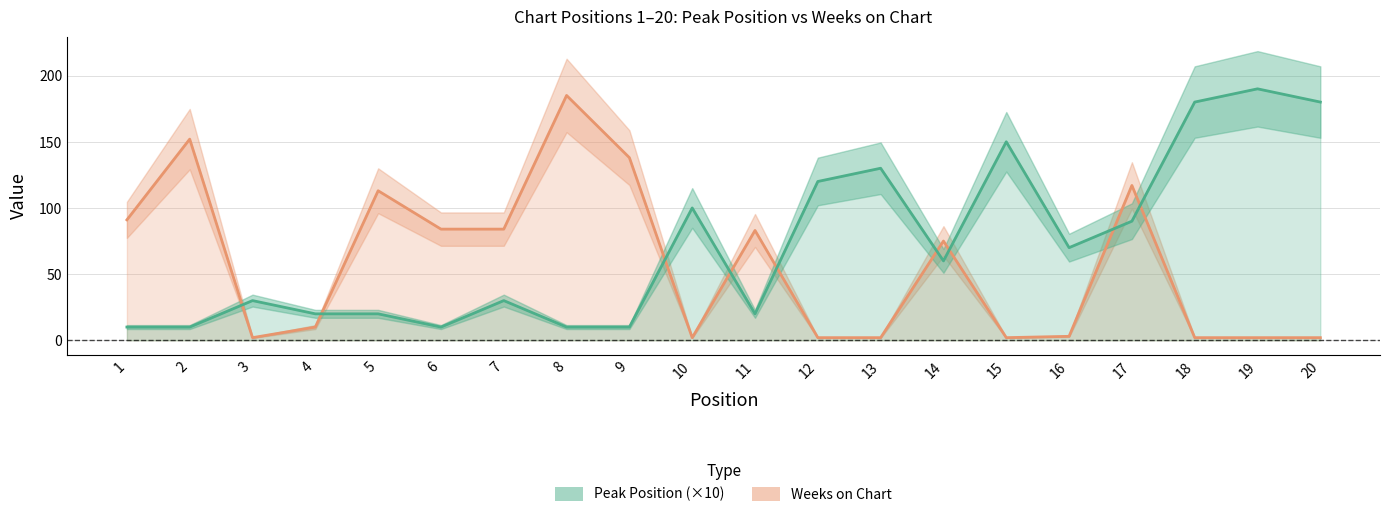

What are all the series names shown in the legend?

Peak Position, Weeks on Chart